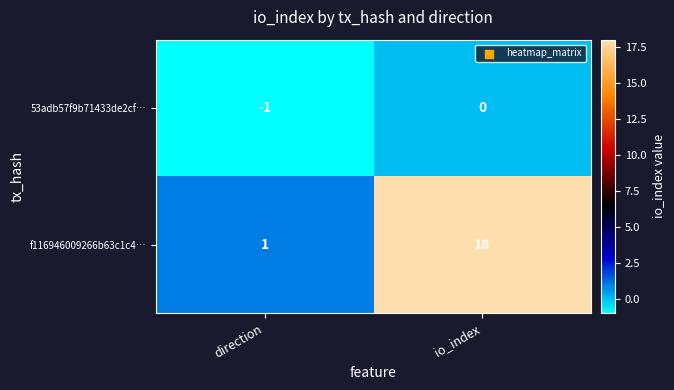

What is the highest value of the f116946009266b63c1c4… series?

18